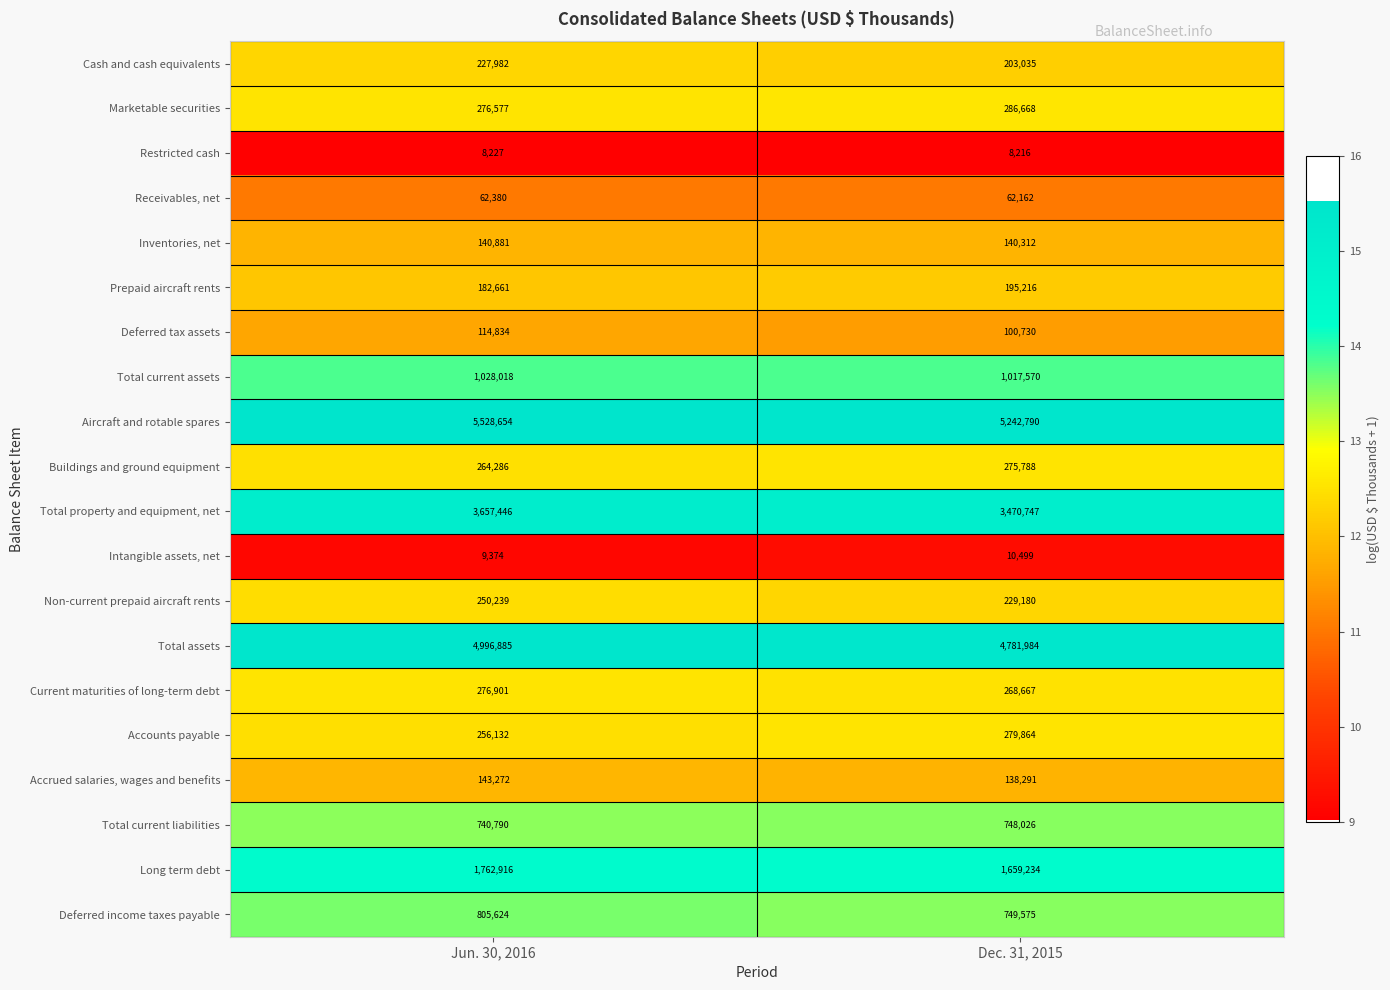

At which label is Non-current prepaid aircraft rents closest to 239709?

Dec. 31, 2015